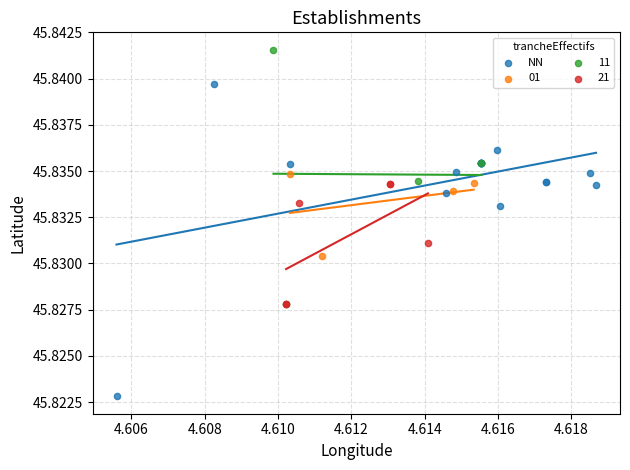

Which series contains the highest Y value?

11